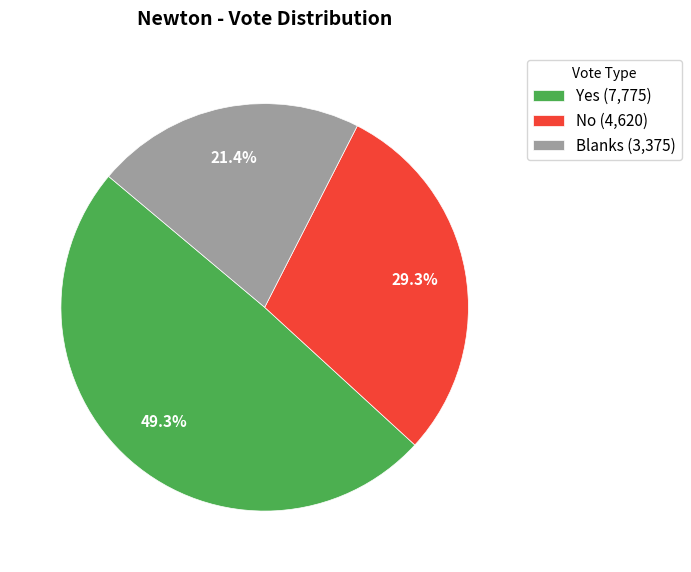

Does Blanks account for over 50% of the chart?

No